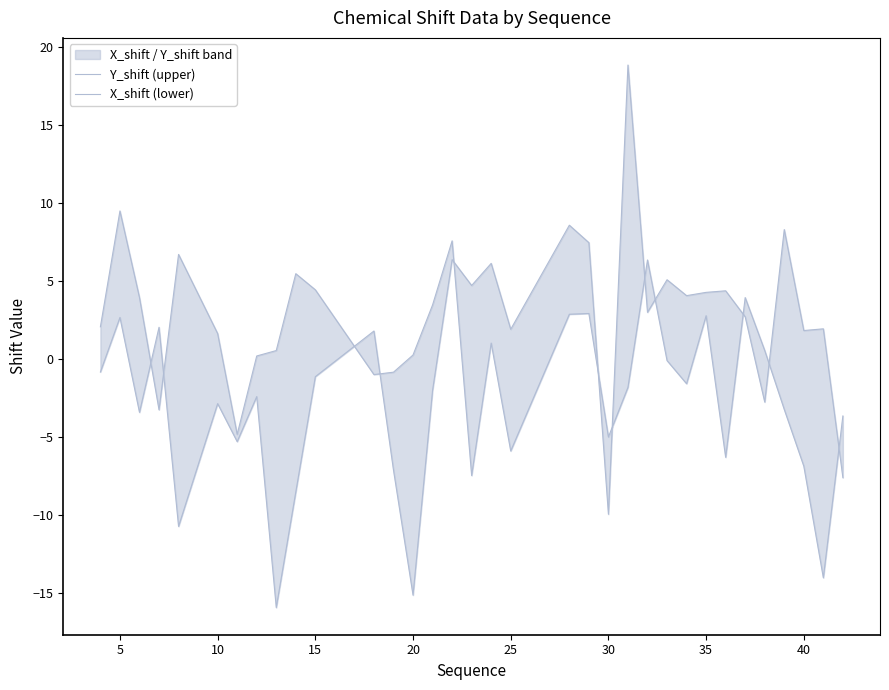

True or false: Y_shift (upper) has more than 1 points higher than both neighbors.

True